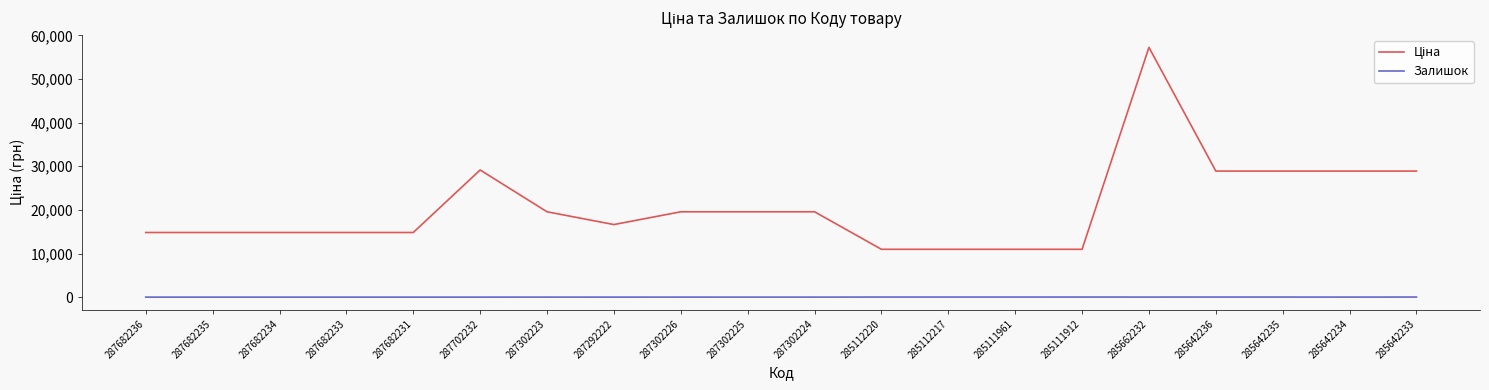

What is the difference between the highest and lowest values at 287682234?

14817.6